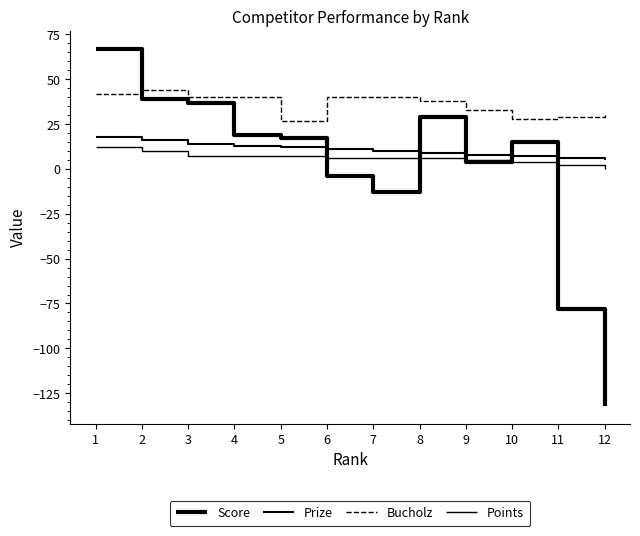

Does the chart display data point markers on the line(s)?

No